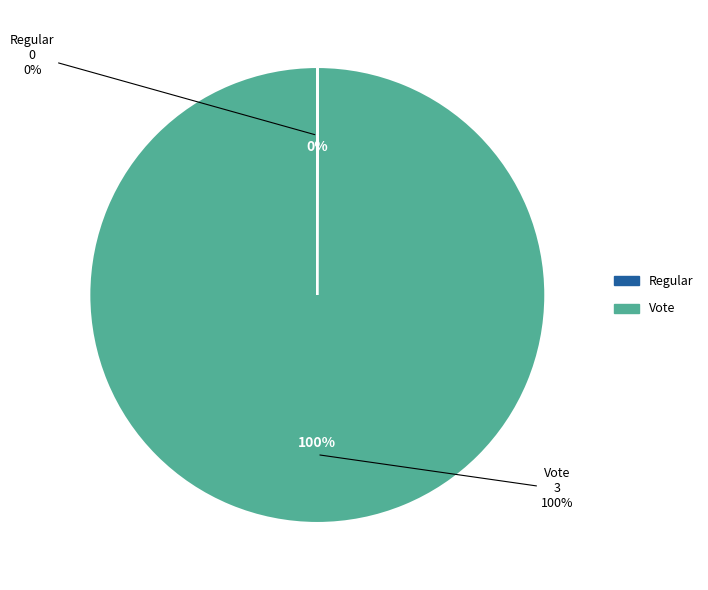

How many slices are in this pie chart?

2